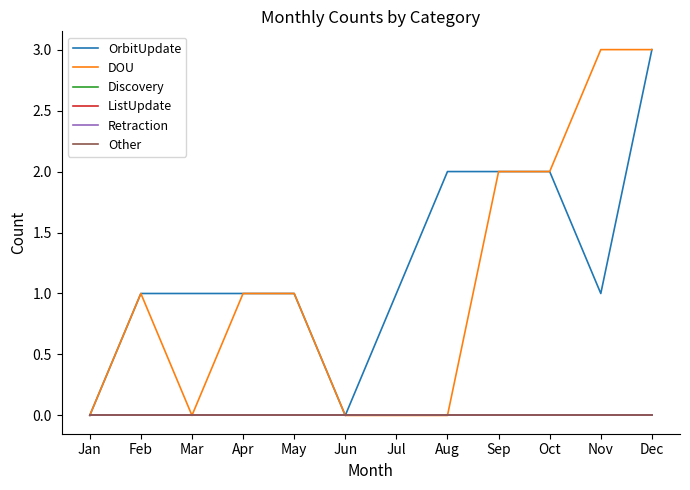

Read the OrbitUpdate value at Oct.

2